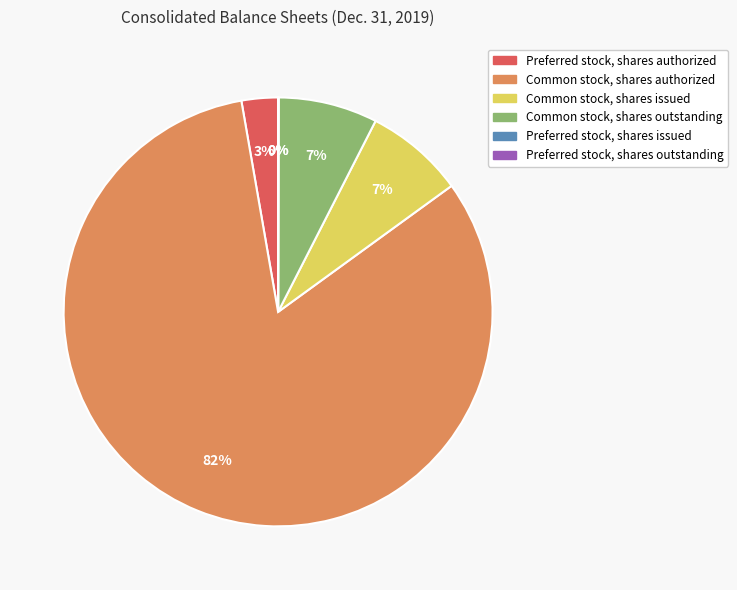

The Preferred stock, shares authorized slice represents 3% of the pie. True or false?

True